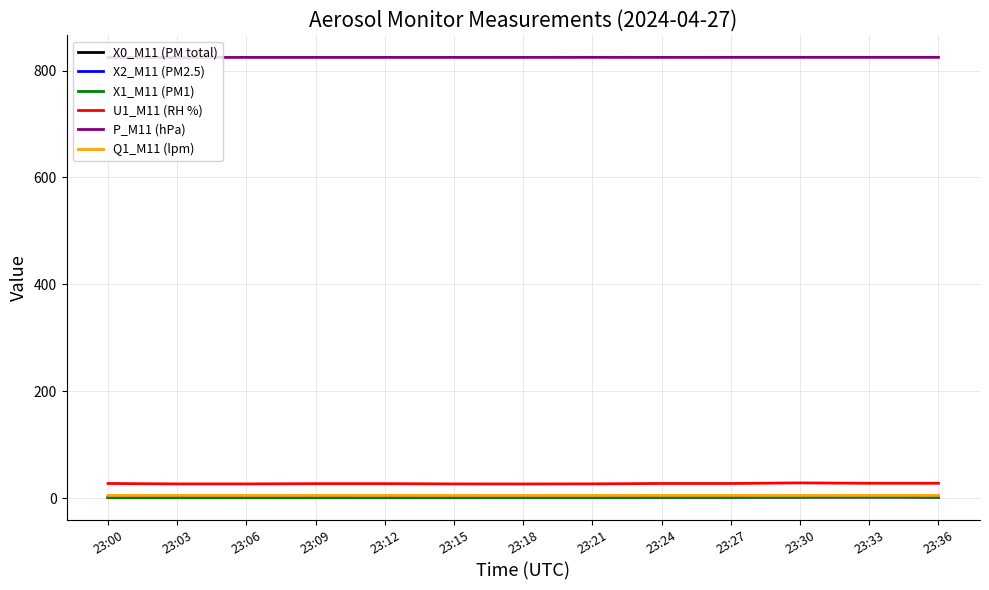

True or false: Q1_M11 (lpm) and X0_M11 (PM total) intersect in this chart.

False